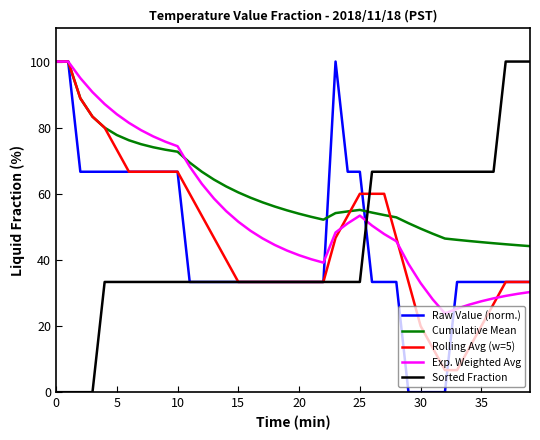

True or false: Exp. Weighted Avg and Rolling Avg (w=5) intersect in this chart.

True